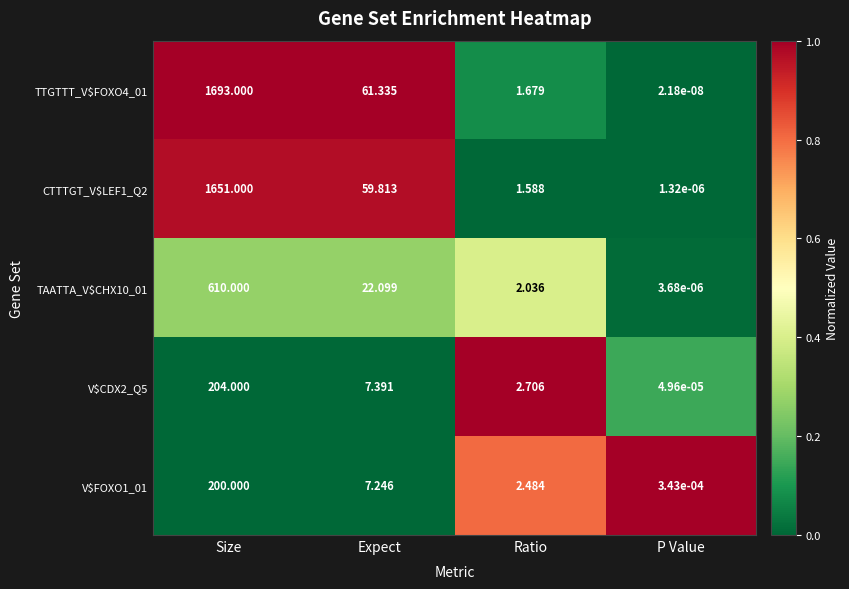

Where is CTTTGT_V$LEF1_Q2 nearest to the value 825?

Expect